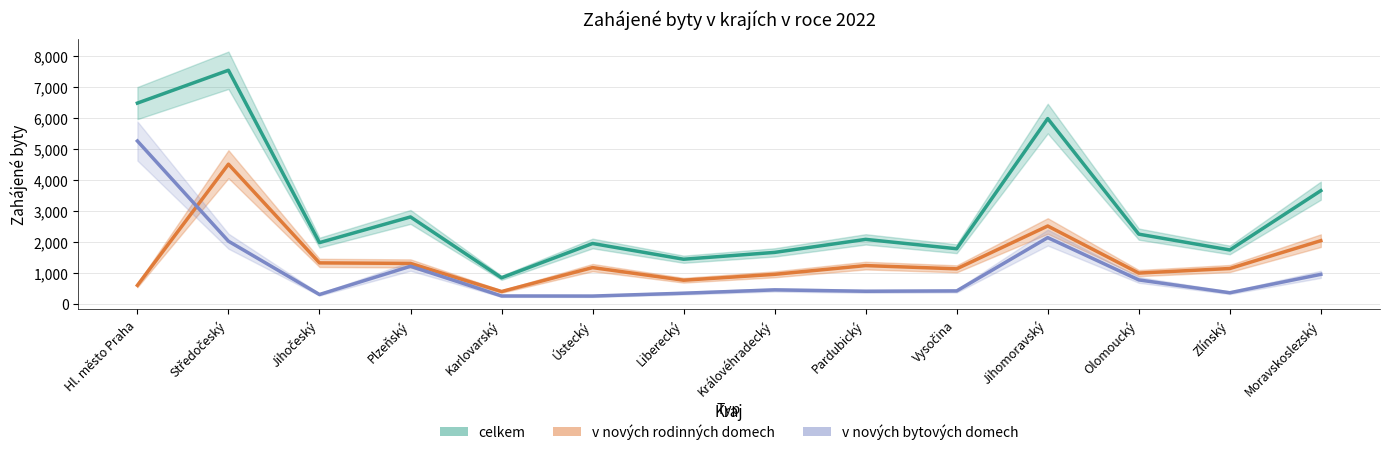

Rank the series at Hl. město Praha from highest to lowest value.

celkem, v nových bytových domech, v nových rodinných domech